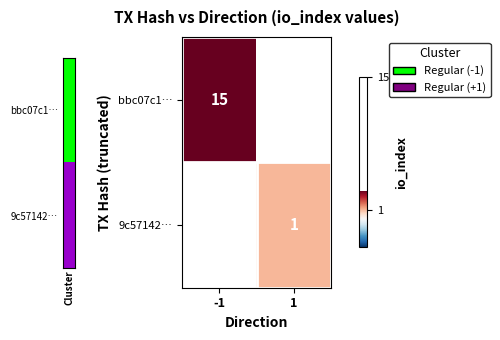

Is the value of 9c57142… at 1 greater than the value of bbc07c1… at -1?

No